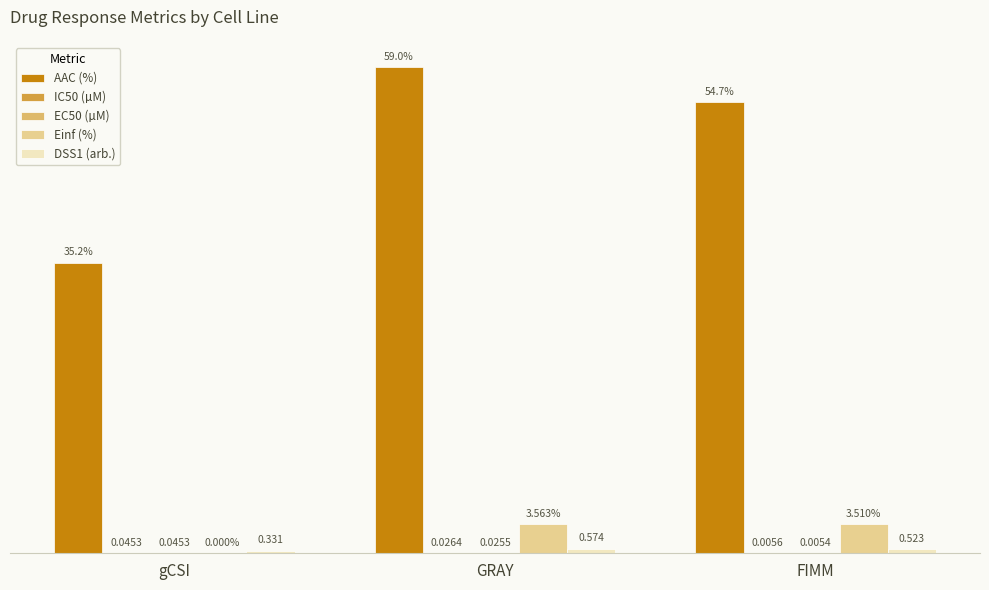

Where does the Einf (%) series first go above 3?

GRAY